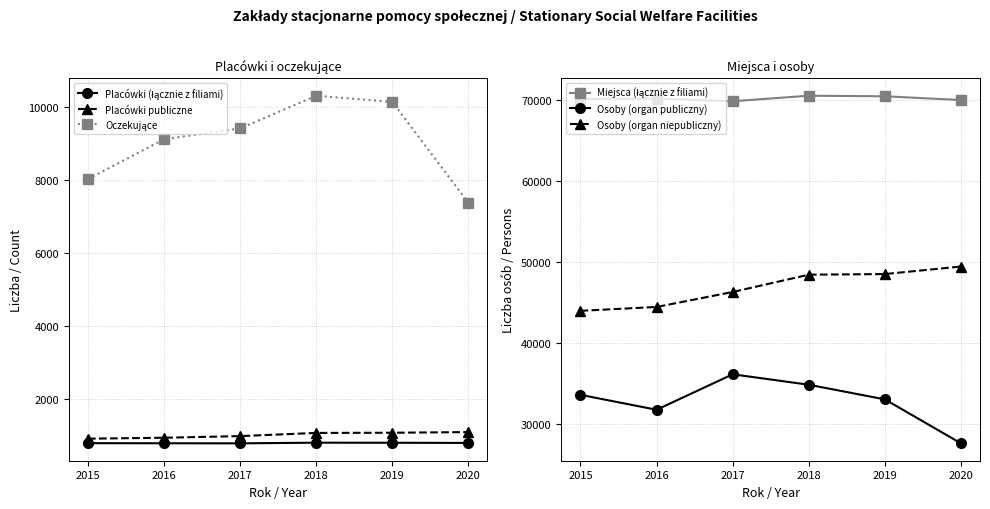

Is it true that Oczekujące equals 9410 at 2017?

True